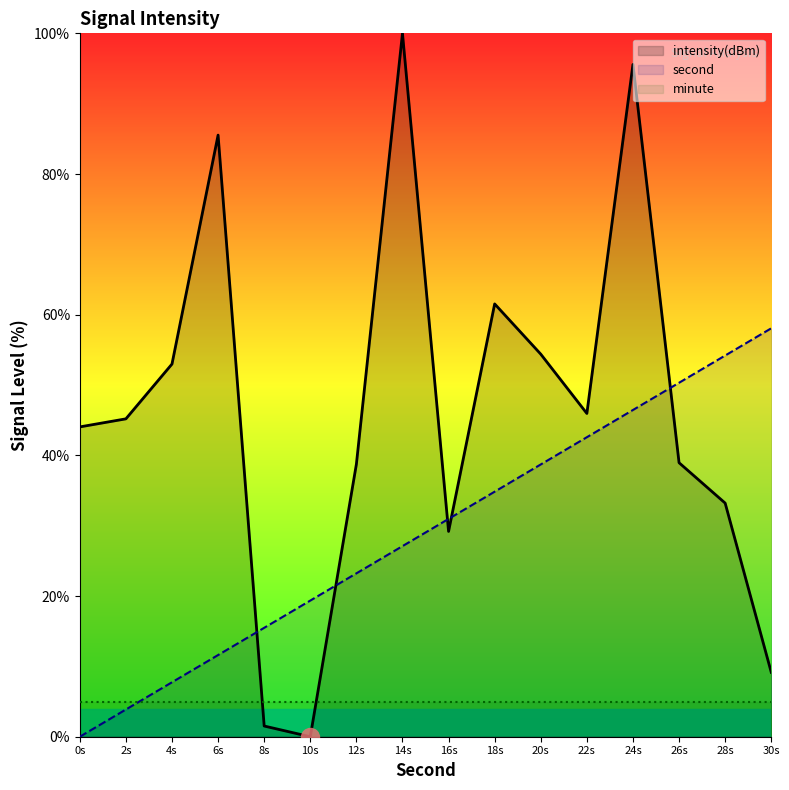

What position from the left is 2s?

2